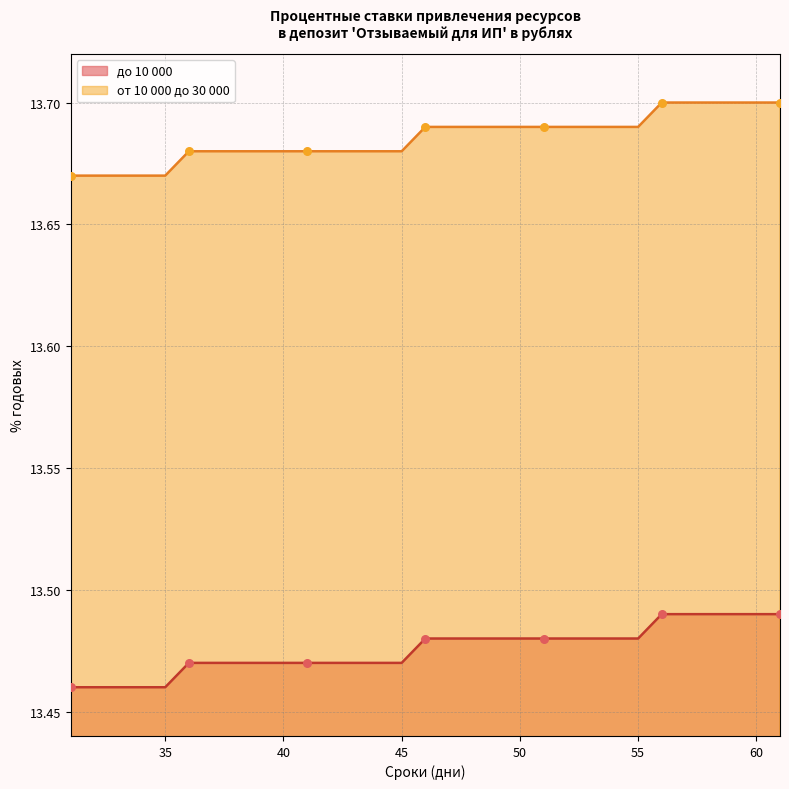

What are all the series names shown in the legend?

до 10 000, от 10 000 до 30 000